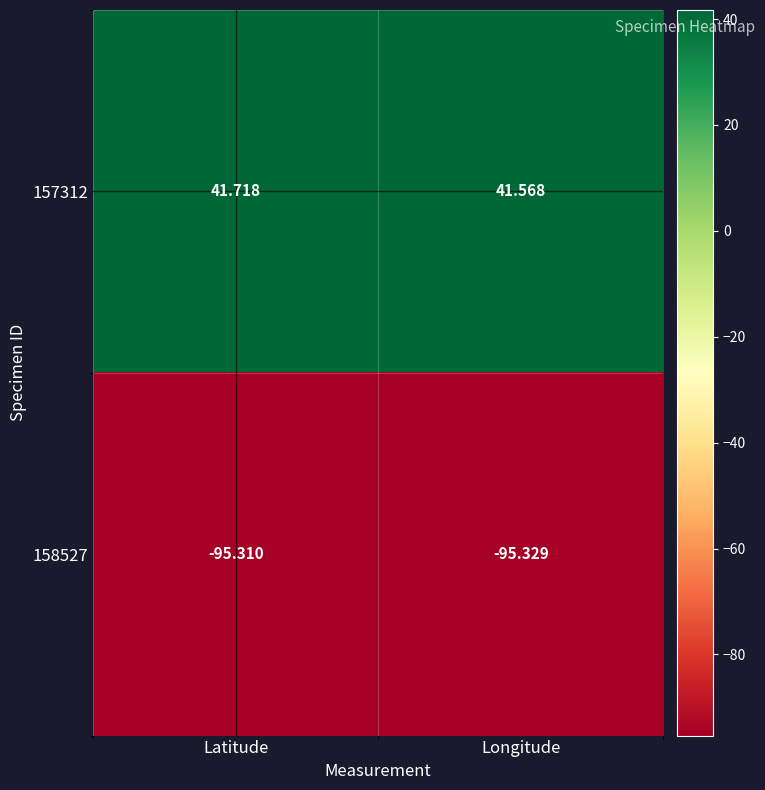

At which category does the chart reach its minimum across all series?

Longitude